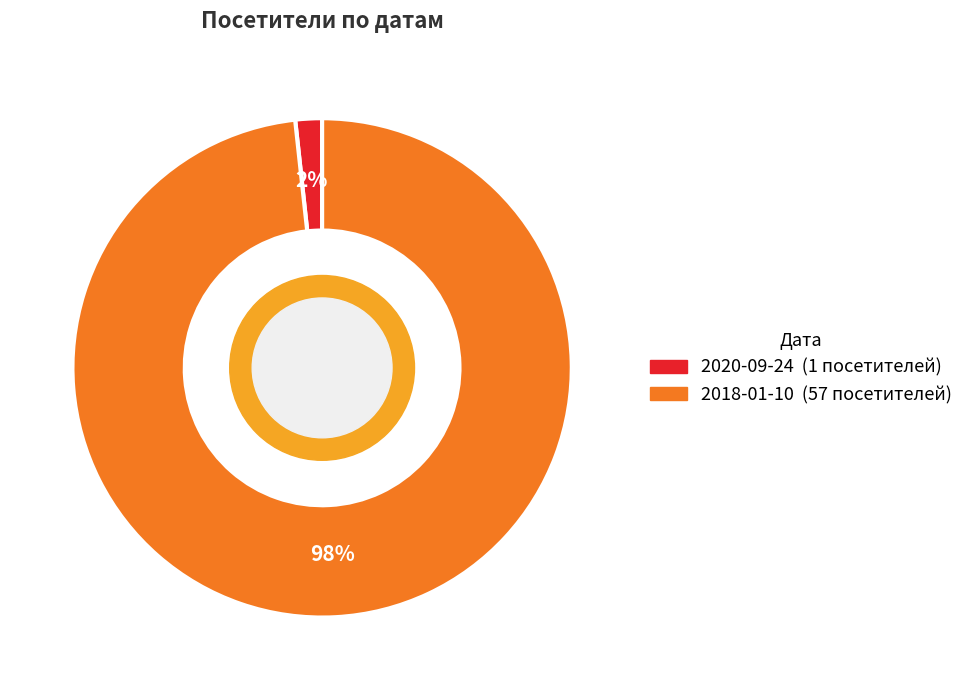

Does any single category account for the majority?

Yes